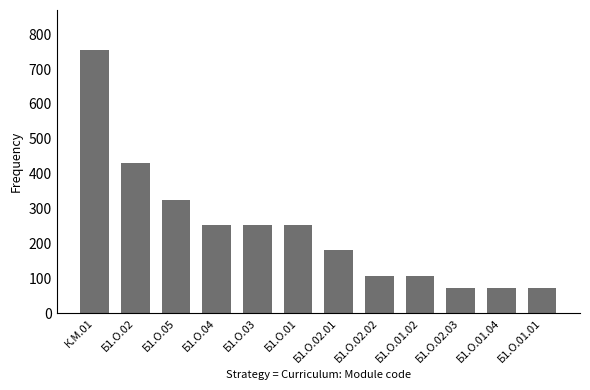

What is the value of the 2nd bar from the left?

432